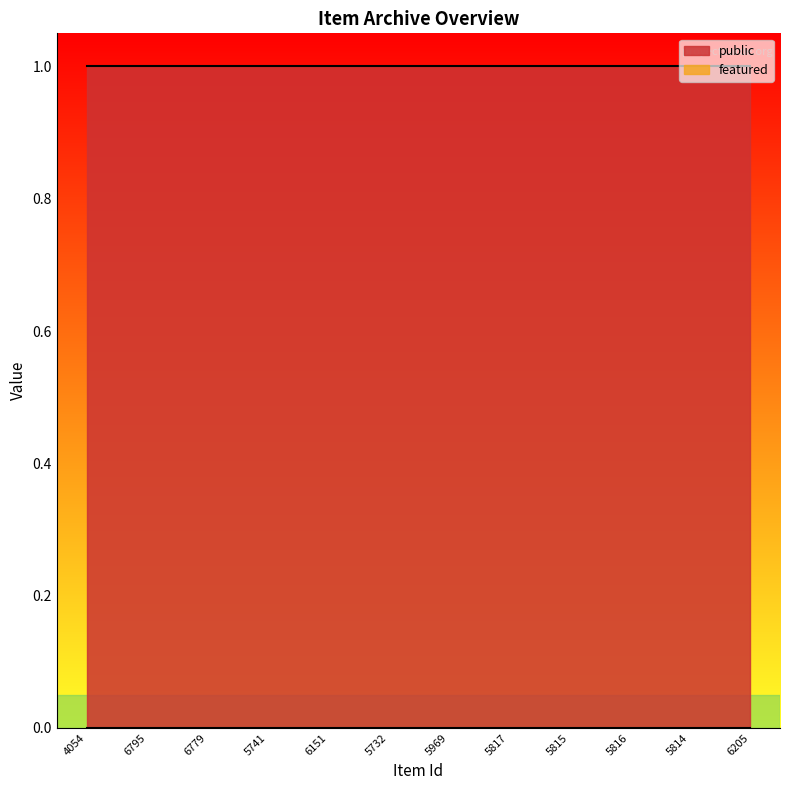

True or false: featured and public cross at least once.

False